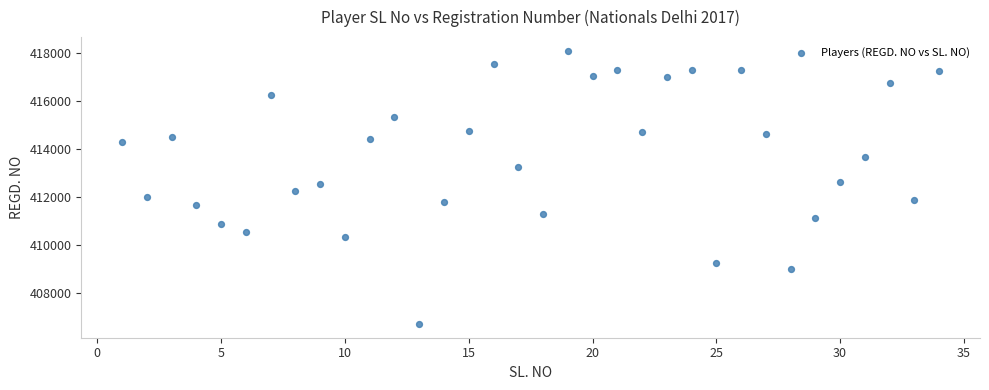

What is the range of Y values (max minus min)?

11412